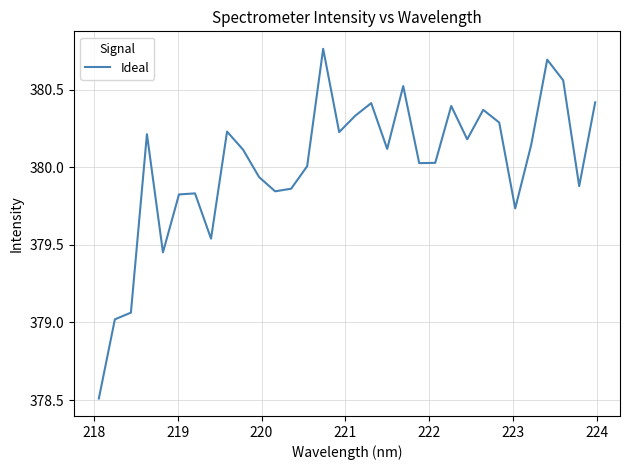

What is the smallest value displayed?

378.5